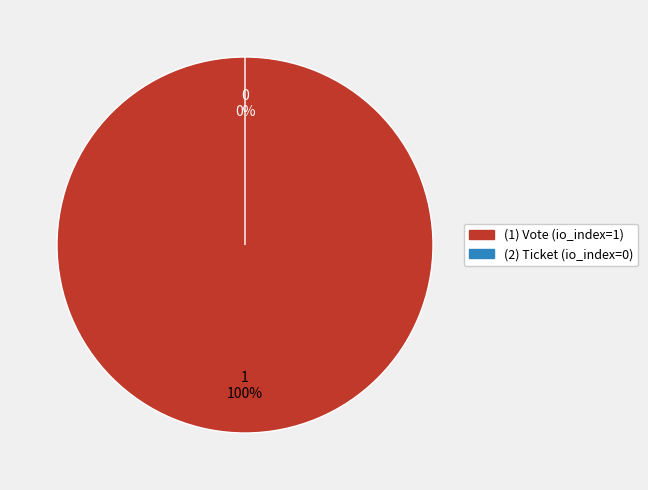

Does Vote (io_index=1) account for over 50% of the chart?

Yes